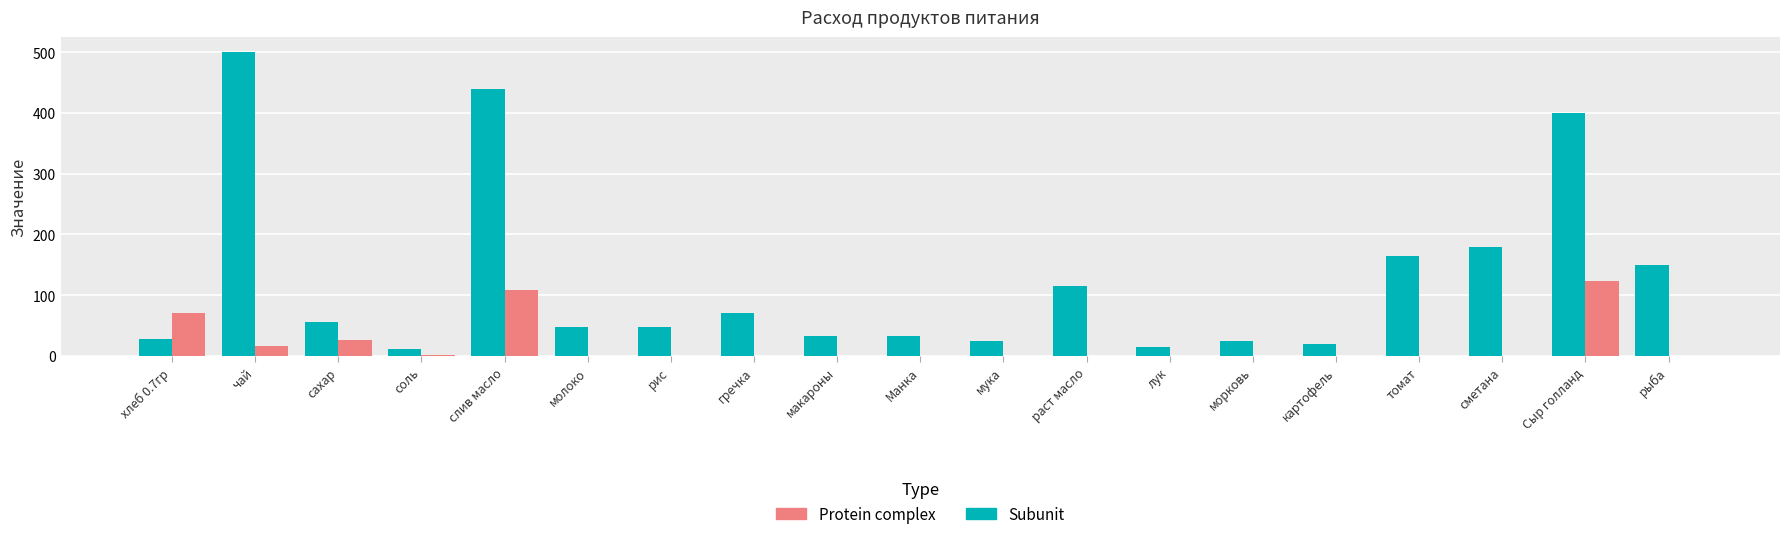

At which category is the sum across all series the highest?

слив масло